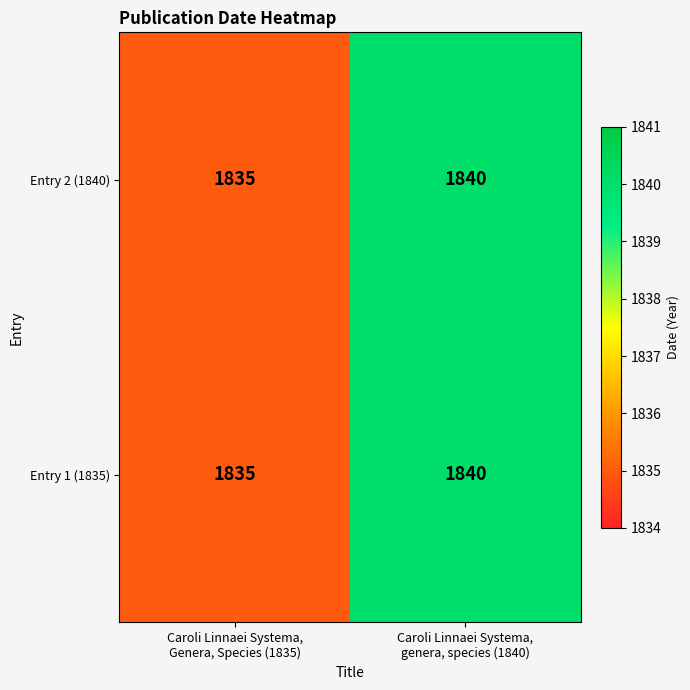

What is the maximum value shown in the chart?

1840